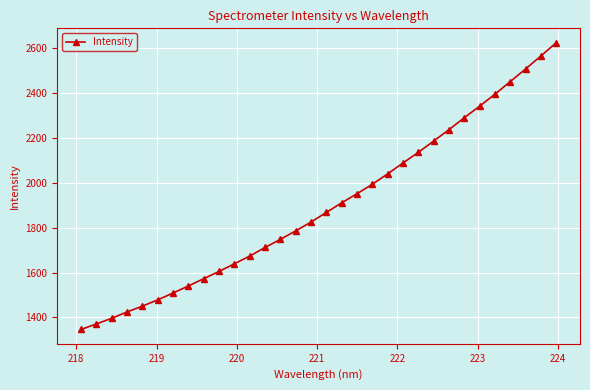

What is the minimum value shown in the chart?

1346.7